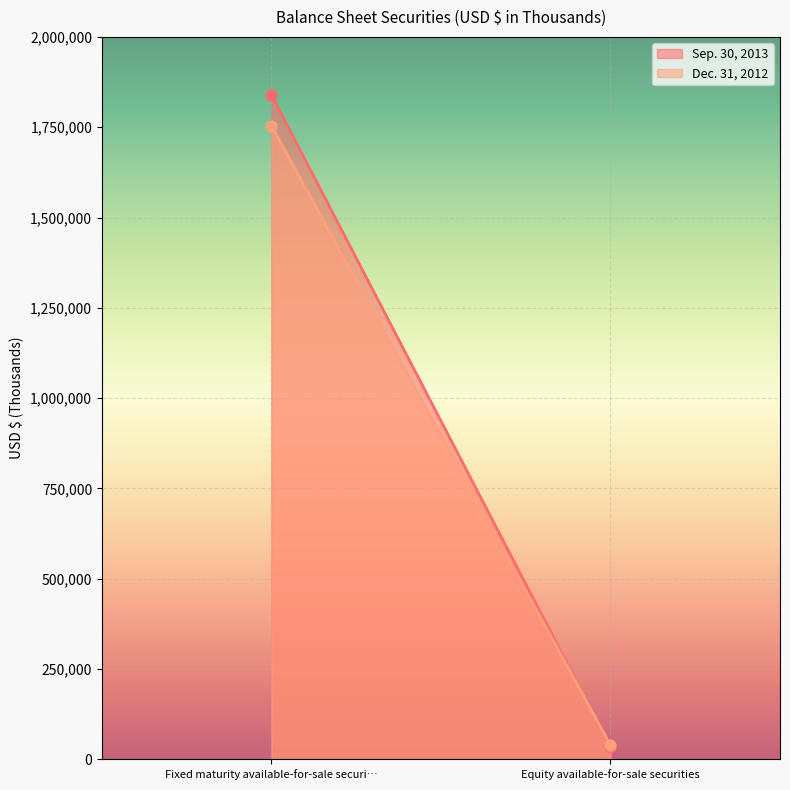

At how many categories does at least one series exceed 72882?

1